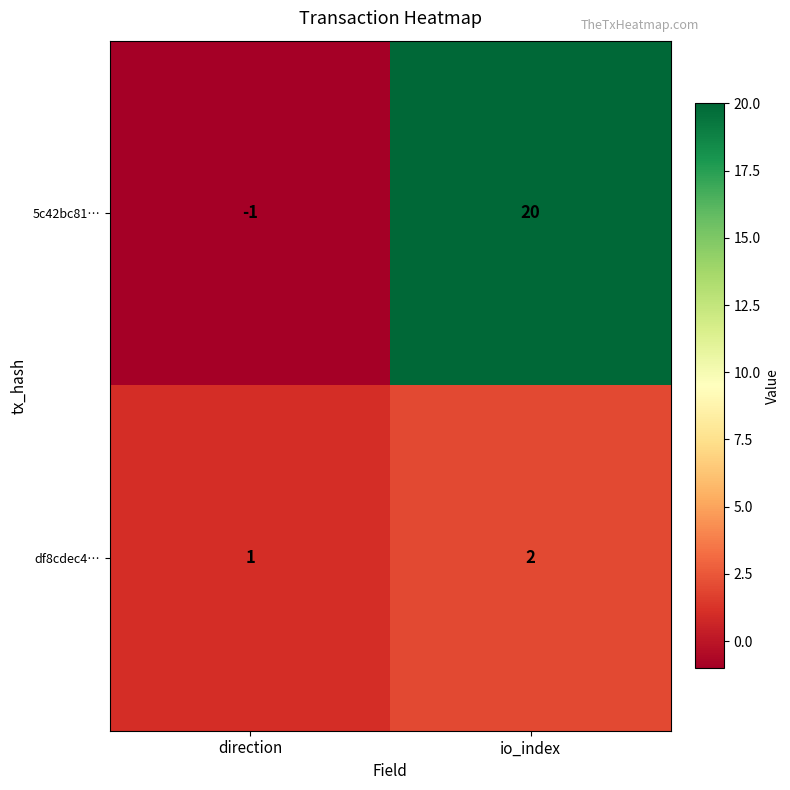

True or false: df8cdec4… has a value of 2 at direction.

False